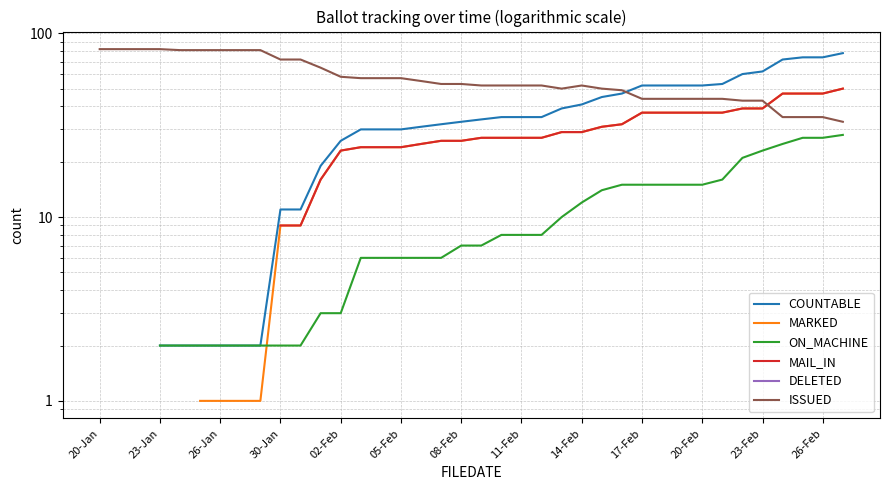

True or false: DELETED has more than 2 points higher than both neighbors.

False